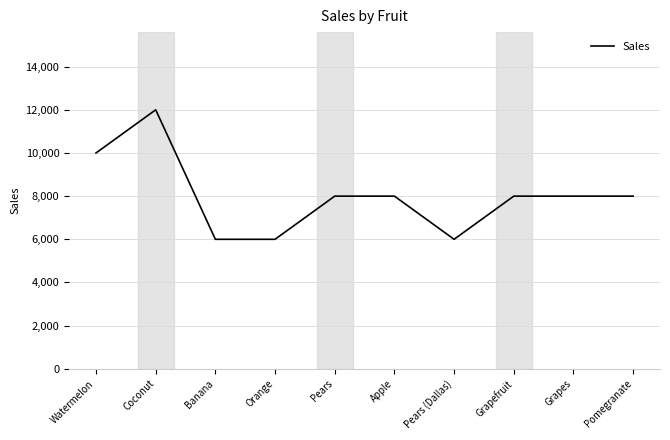

Read the value at Coconut, to the nearest 100.

12000